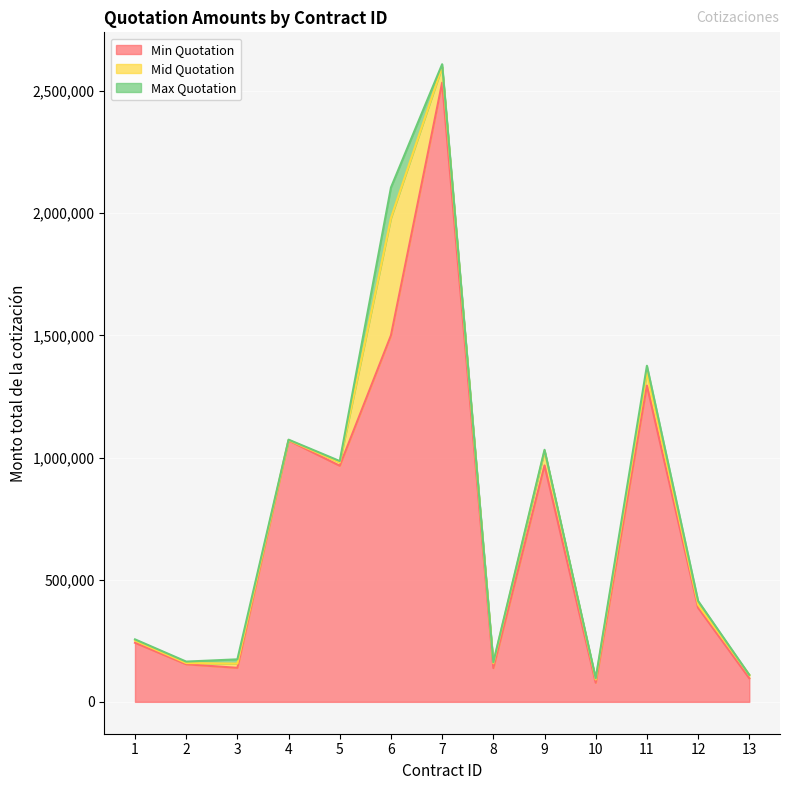

Reading left to right, extract all data points from this chart.

Min Quotation: 241815.5	153820.6	139200.0	1070000.2	966280.0	1499888.2	2534335.3	138281.4	967701.8	78137.6	1294537.0	385068.0	96490.0
Mid Quotation: 251013.8	158741.2	156600.0	1071348.6	979975.8	1980140.2	2599293.1	157937.6	1026739.8	91315.2	1348260.3	397529.0	110442.5
Max Quotation: 255735.5	164775.7	174000.0	1073169.4	985527.2	2105156.3	2609811.3	162116.0	1031626.9	96581.6	1375704.5	412978.3	110442.5